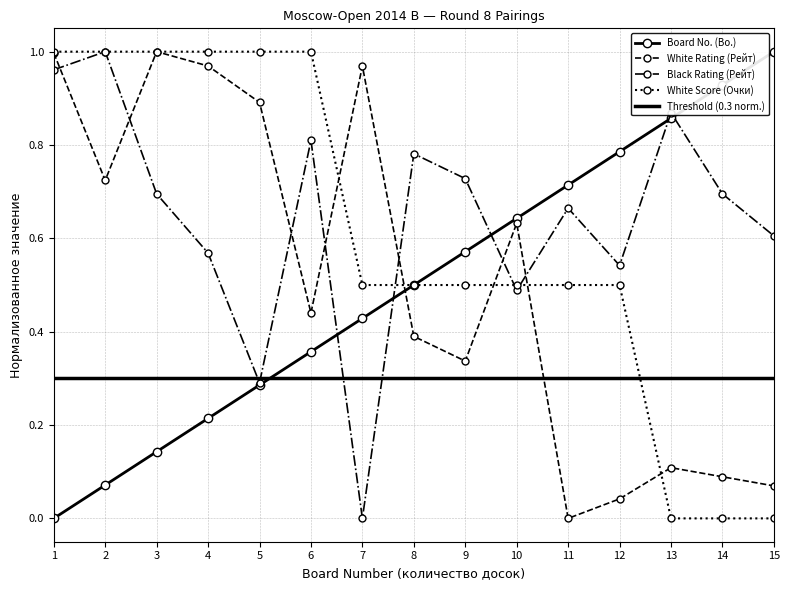

Which series has the largest range (max minus min)?

Board No. (Bo.)